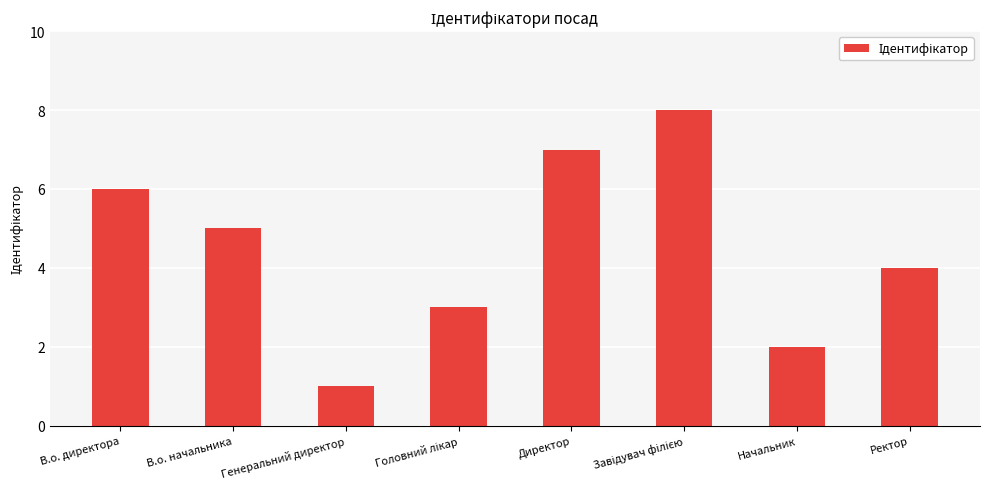

Reading left to right, transcribe all the data shown in this chart.

6	5	1	3	7	8	2	4